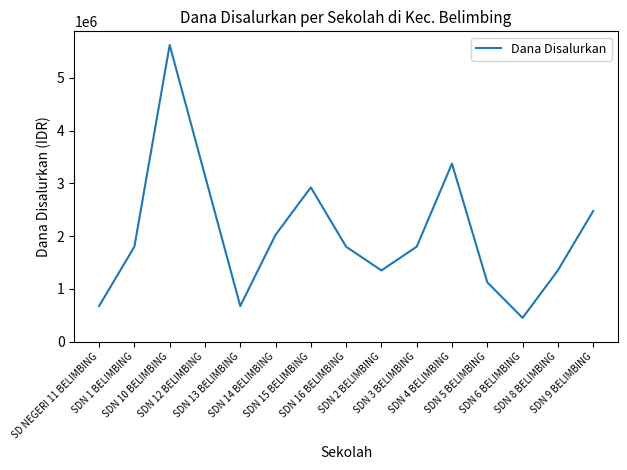

Does the chart have visible grid lines?

No